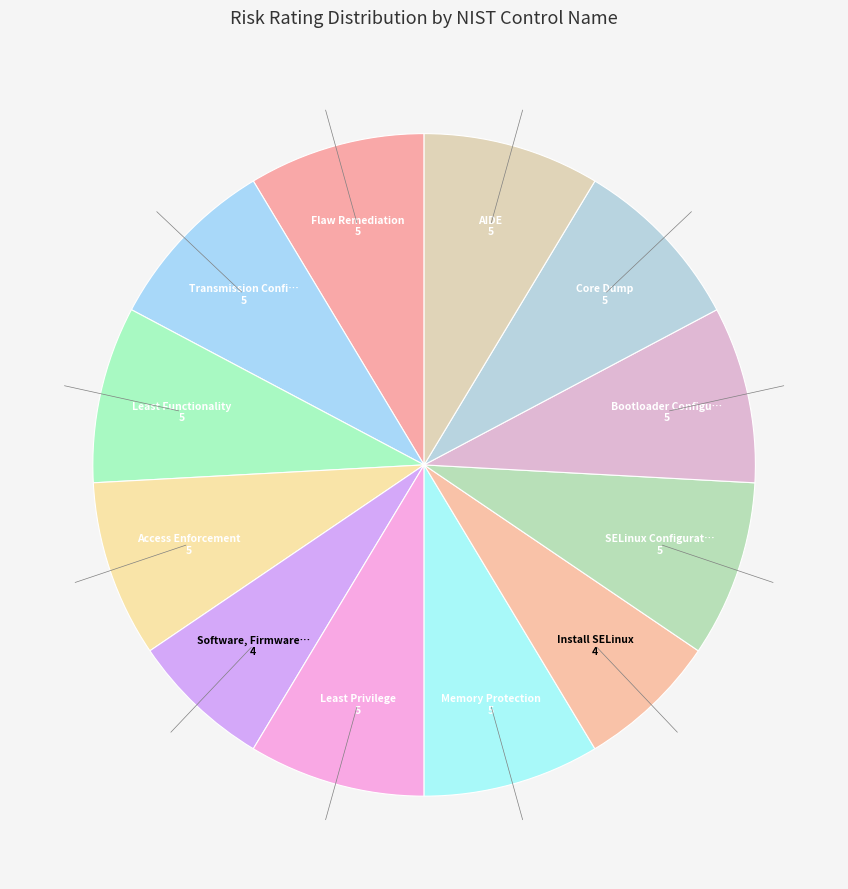

How many segments does this pie chart have?

12